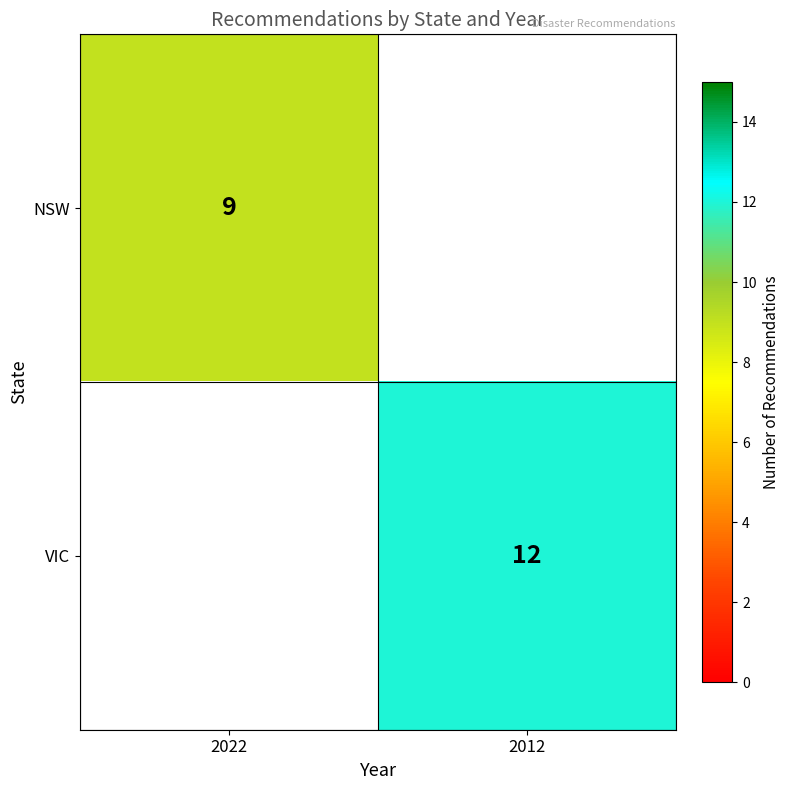

The value of VIC at 2012 is 12. True or false?

True